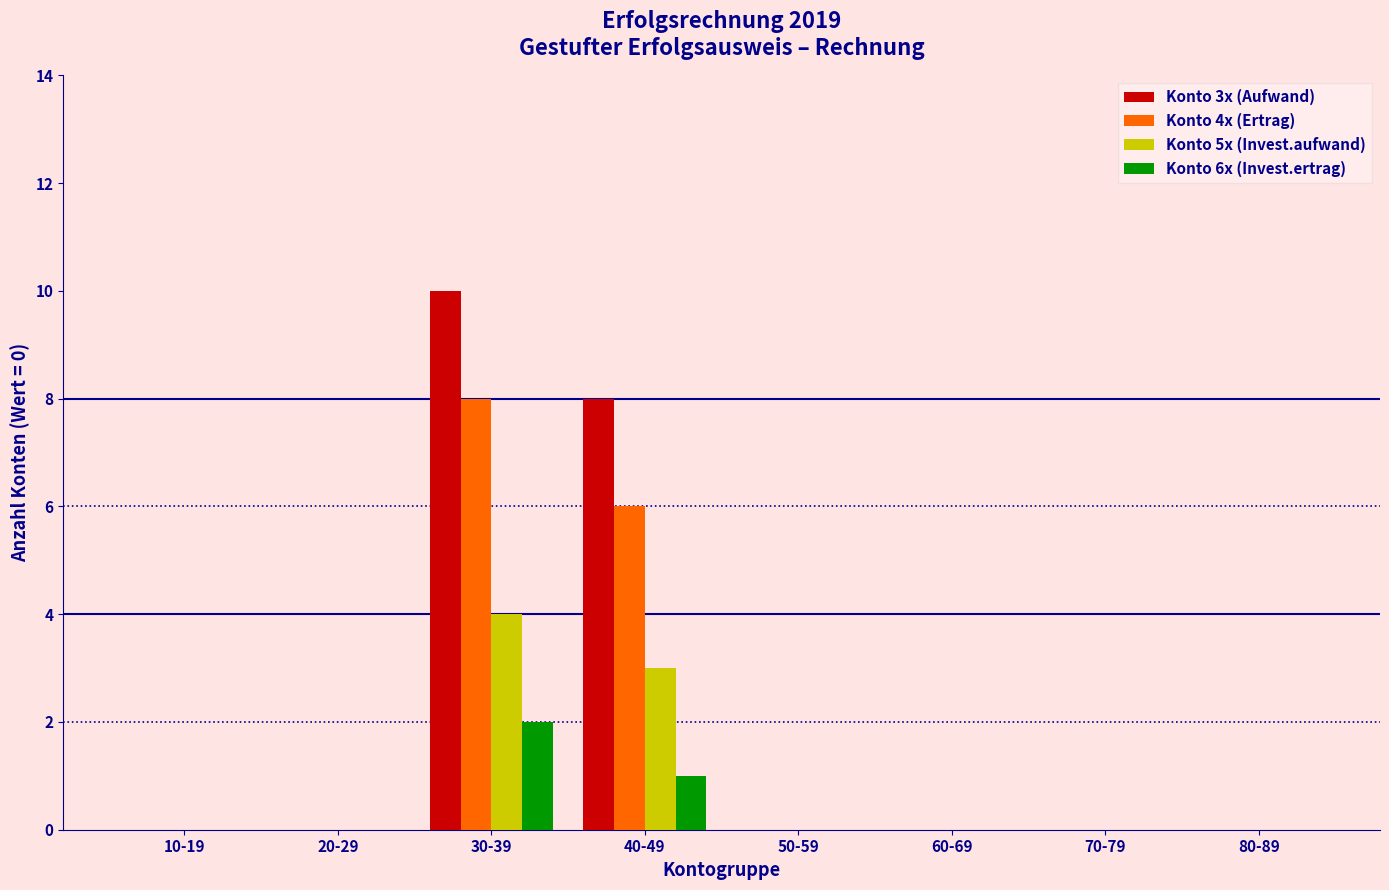

At which category is the sum across all series the highest?

30-39